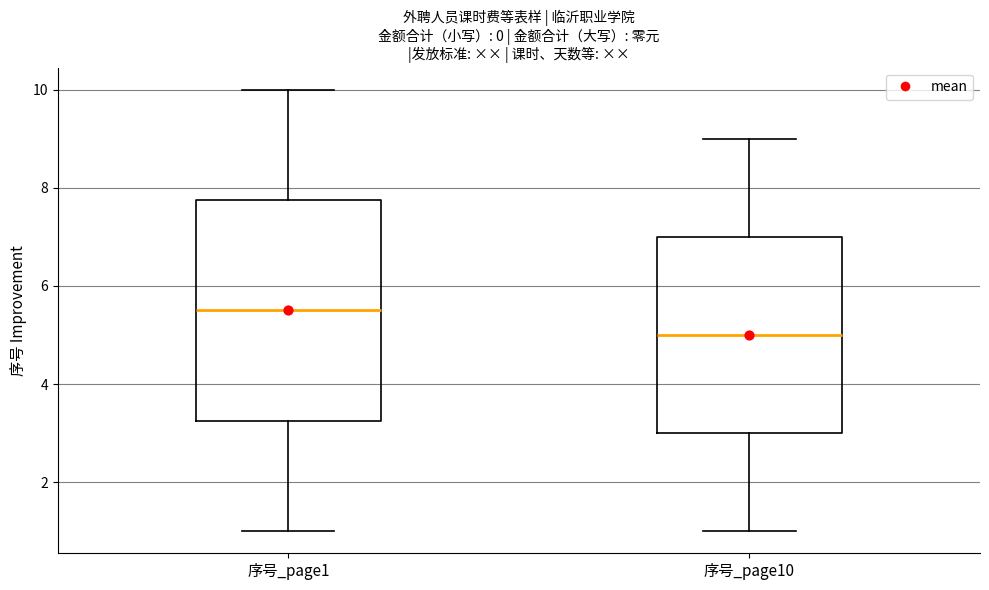

Which box has the highest median line?

序号_page1